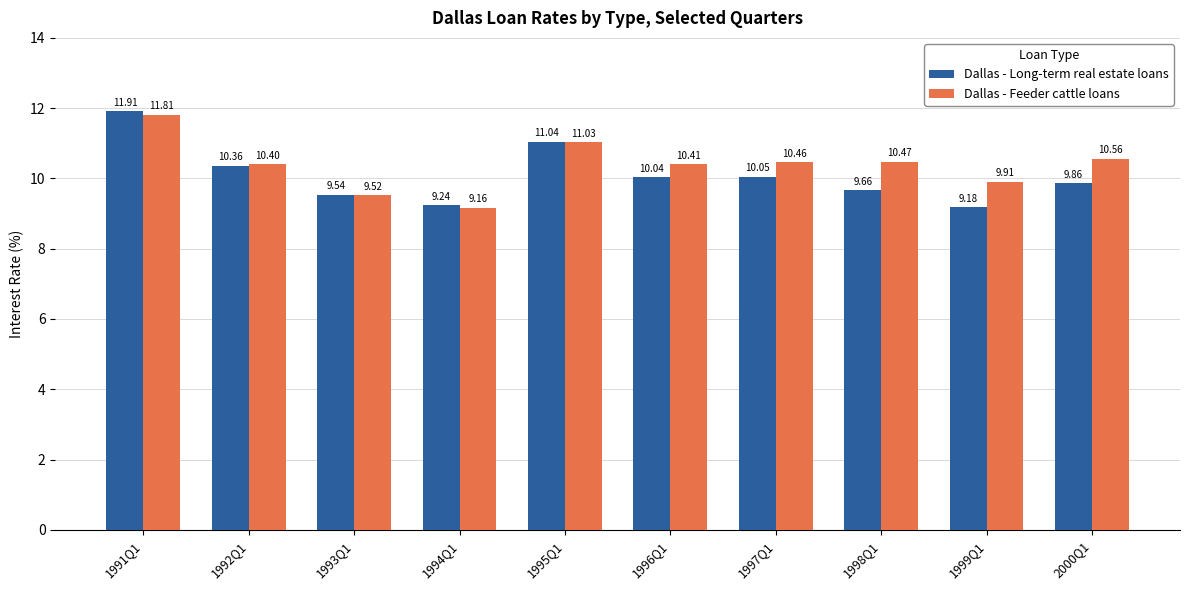

What is the greatest value displayed?

11.9